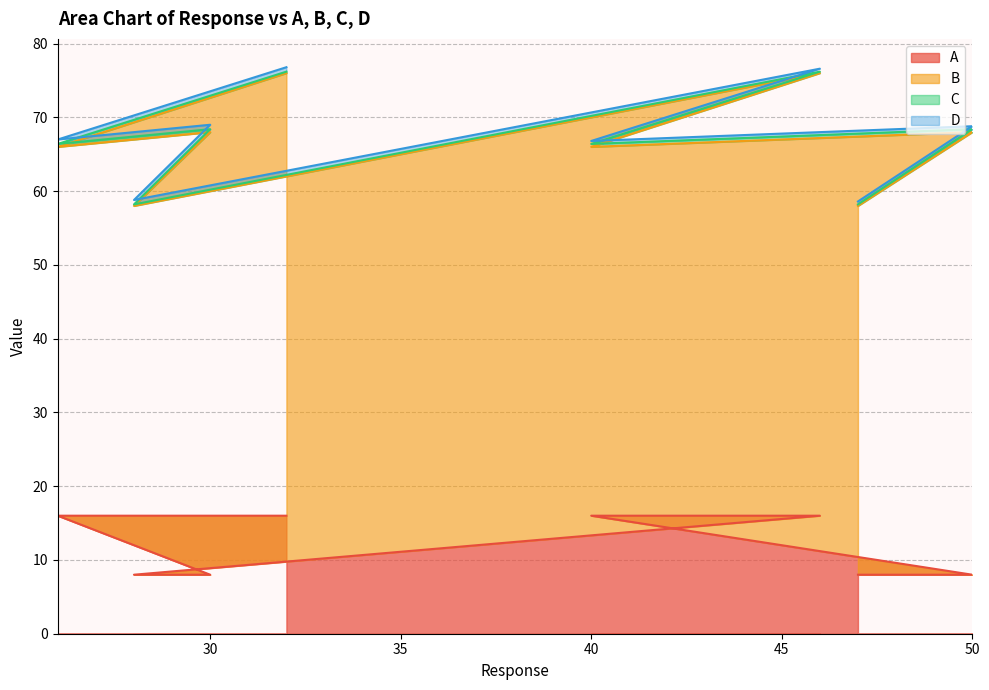

True or false: A and D cross at least once.

False